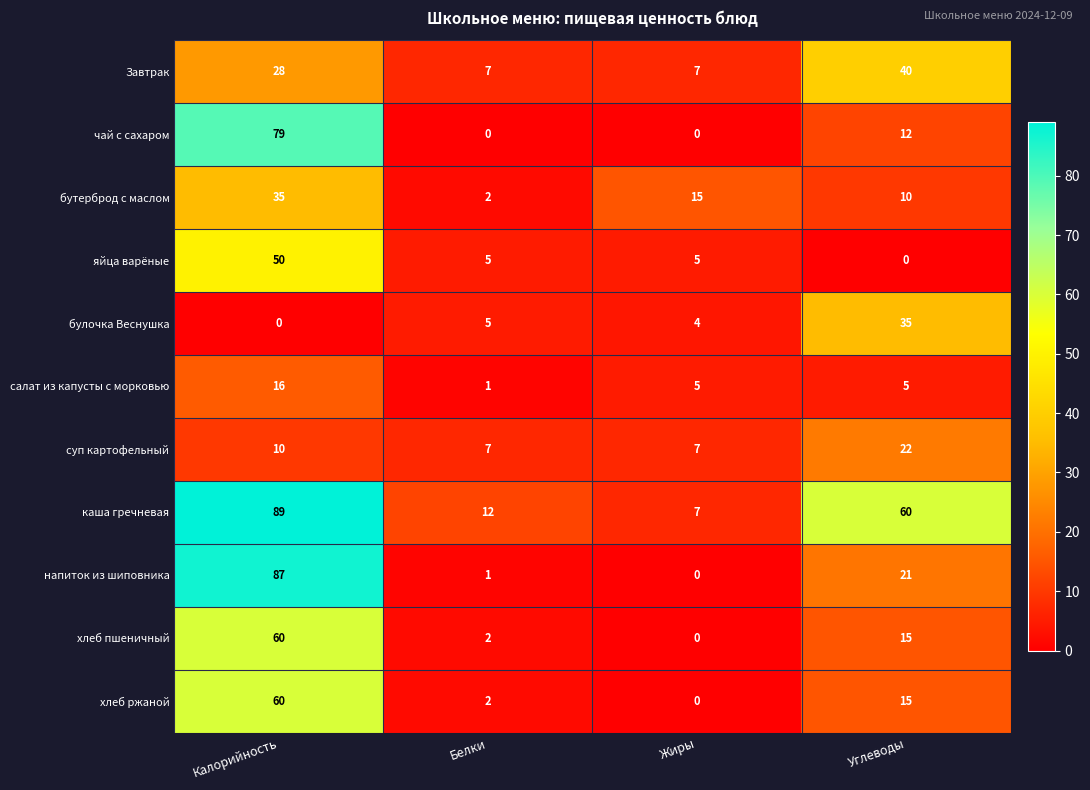

True or false: салат из капусты с морковью has a value of 8 at Калорийность.

False